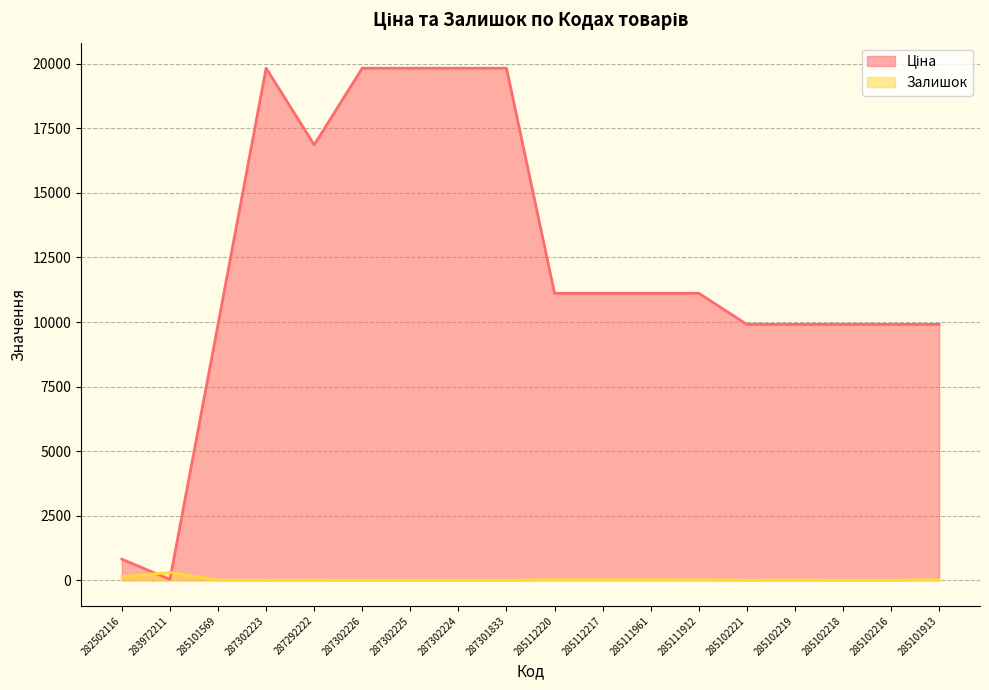

What is the greatest value displayed?

19831.1